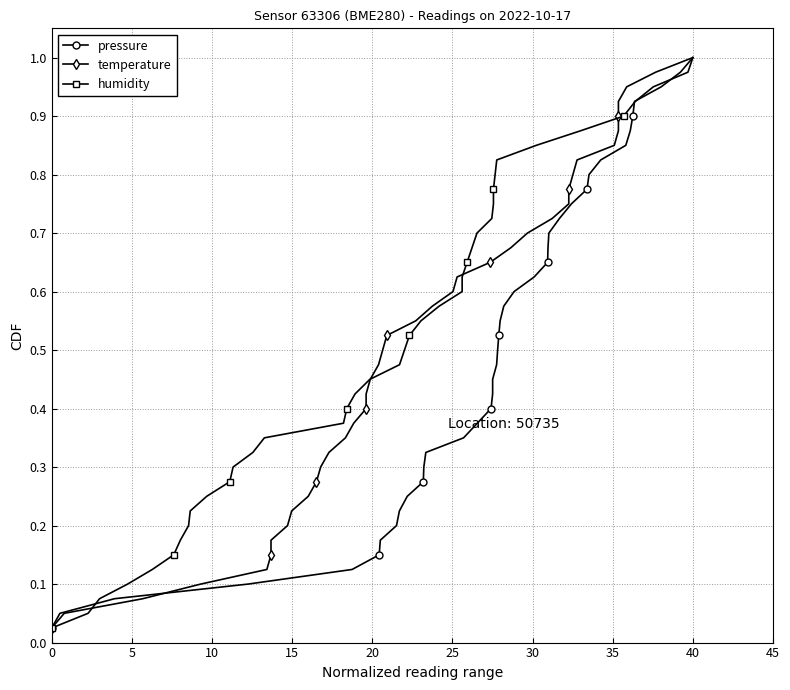

What are all the series names shown in the legend?

pressure, temperature, humidity